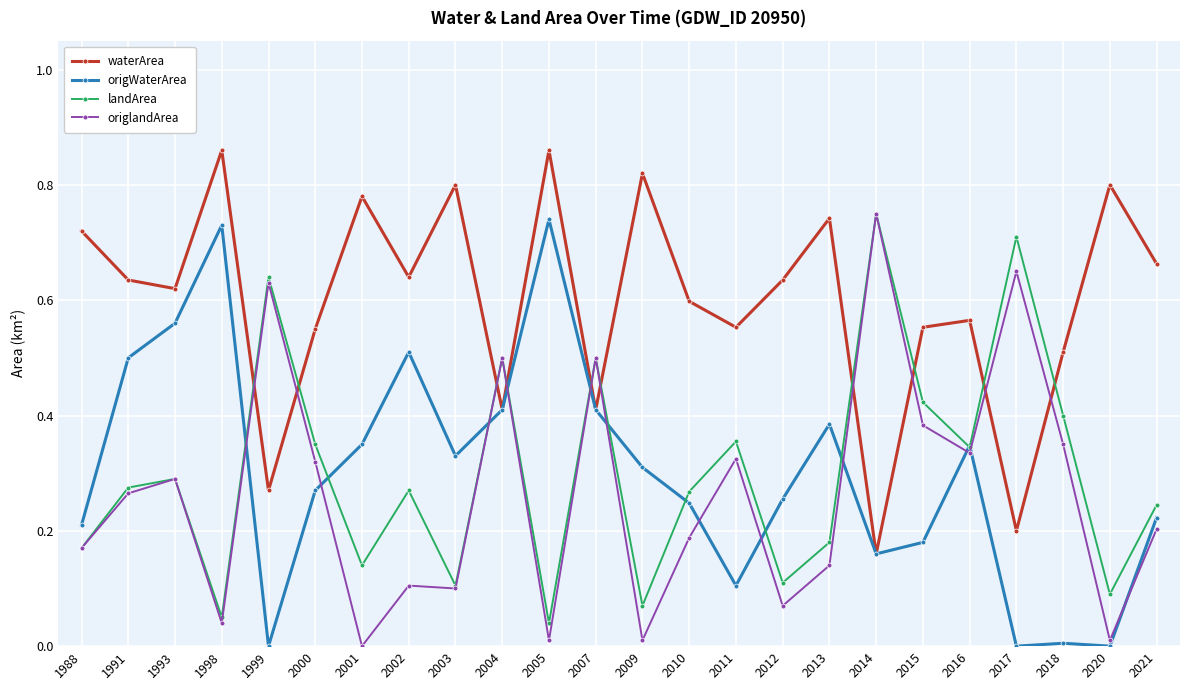

At how many categories does at least one series exceed 0?

24